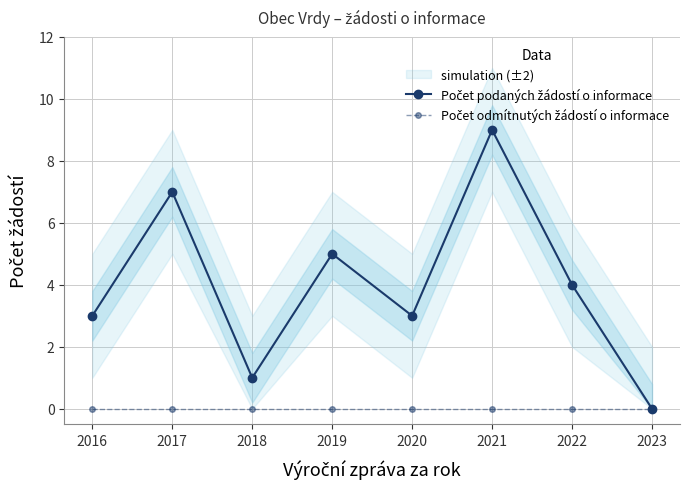

At which label is Počet podaných žádostí o informace closest to 4?

2022